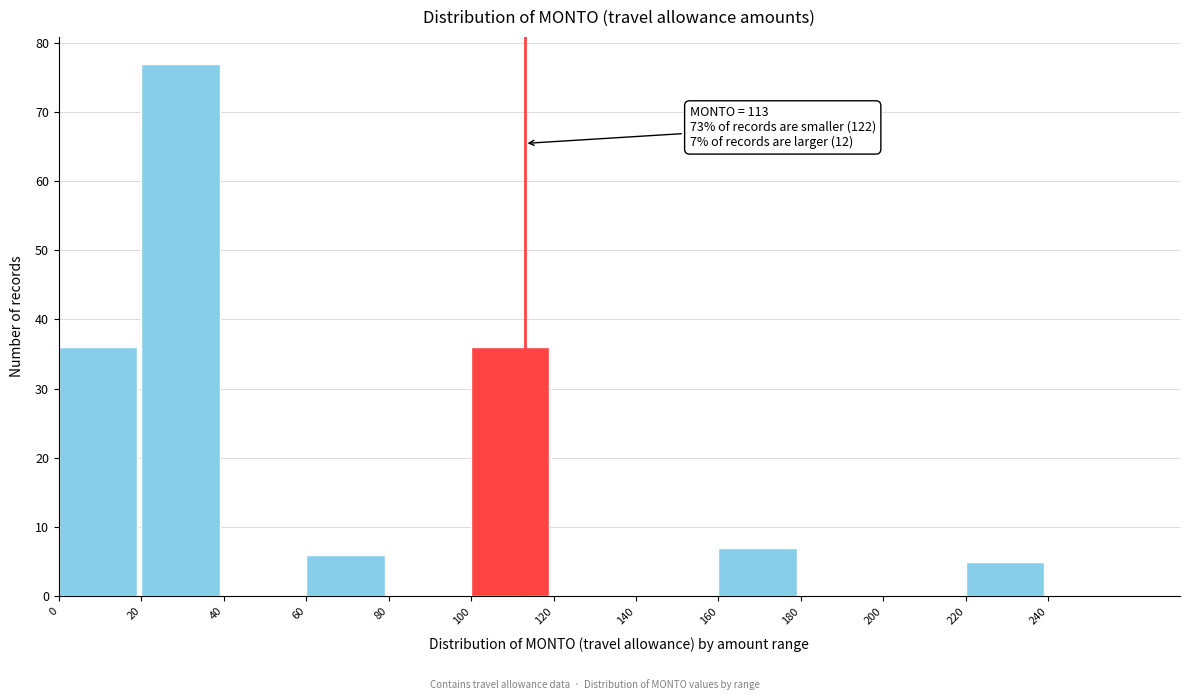

Which range on the x-axis has the tallest bar?

20 to 40